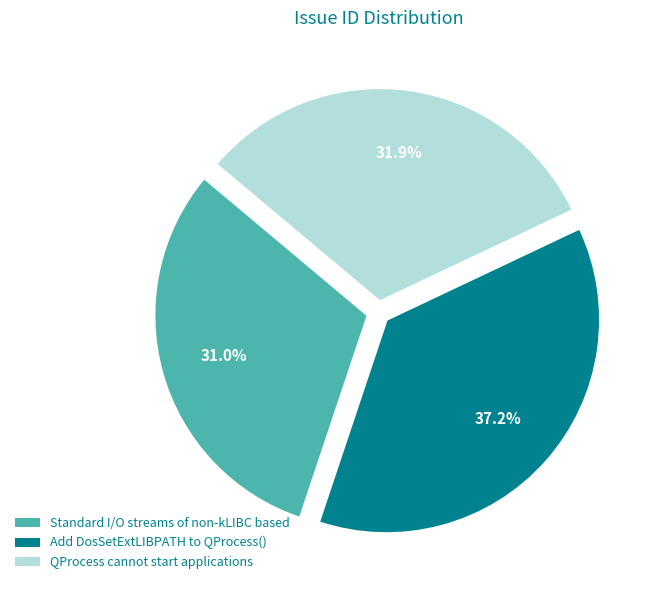

What is the ratio of the value at QProcess cannot start applications to the value at Standard I/O streams of non-kLIBC based?

1.0